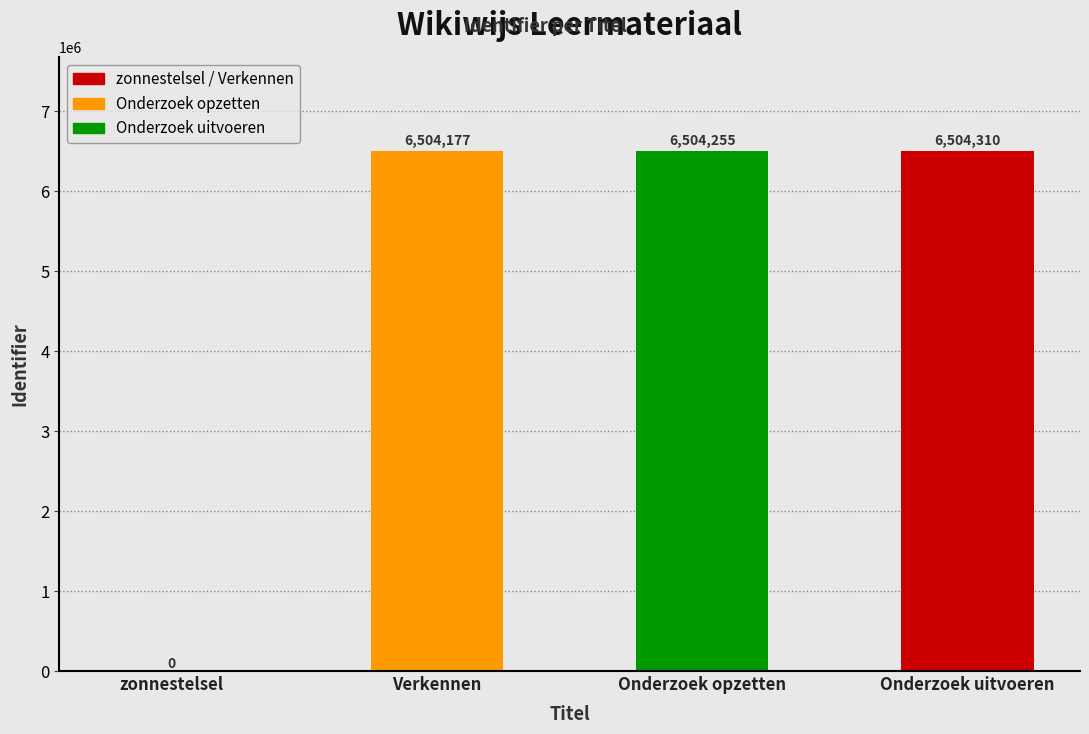

What is the maximum value shown in the chart?

6504310